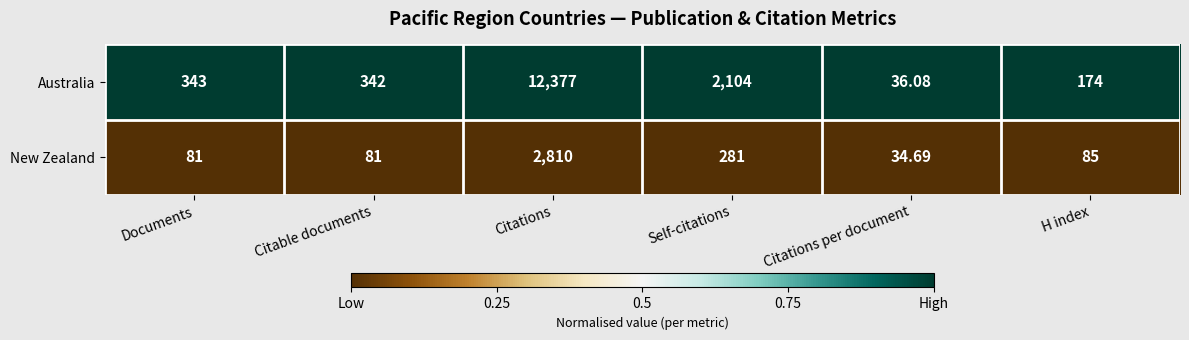

Is the value of Australia at H index greater than the value of New Zealand at Citations?

No